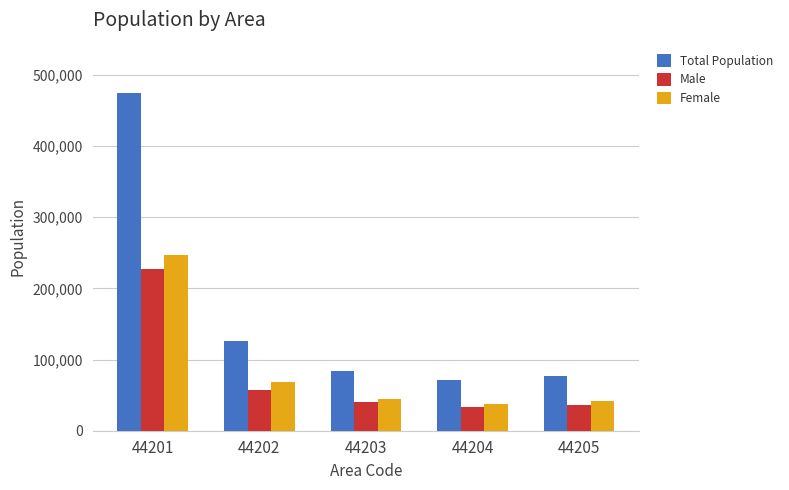

Which category has the highest value in the Male series?

44201